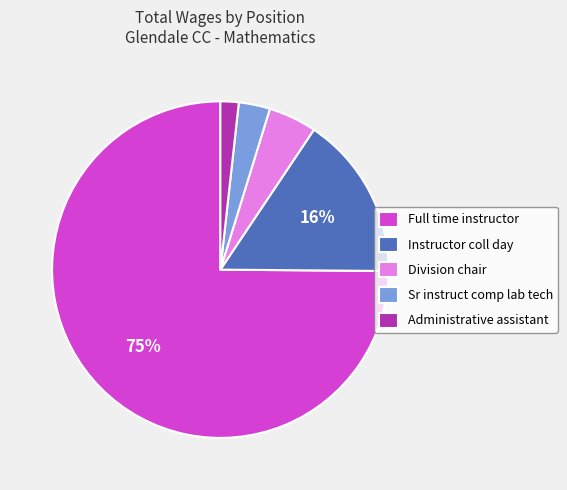

Rank the categories by value from highest to lowest.

Full time instructor, Instructor coll day, Division chair, Sr instruct comp lab tech, Administrative assistant